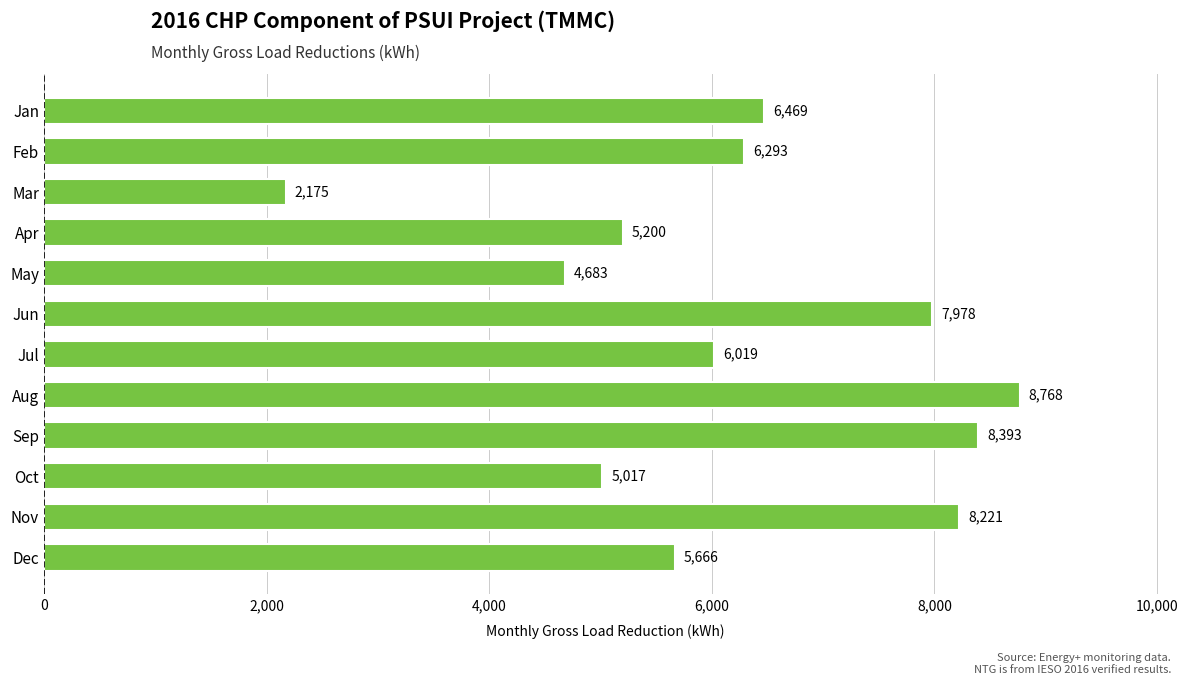

How many bars are there in total?

12